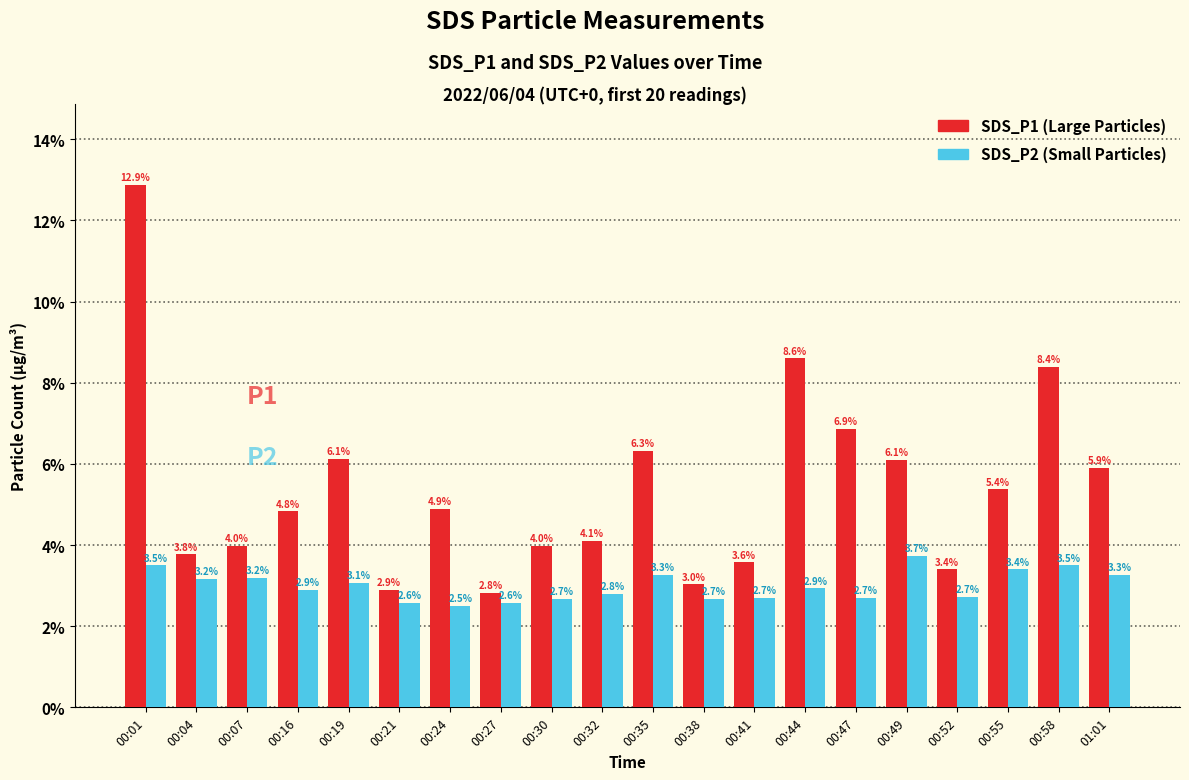

What is the total value across all series at 00:52?

6.1